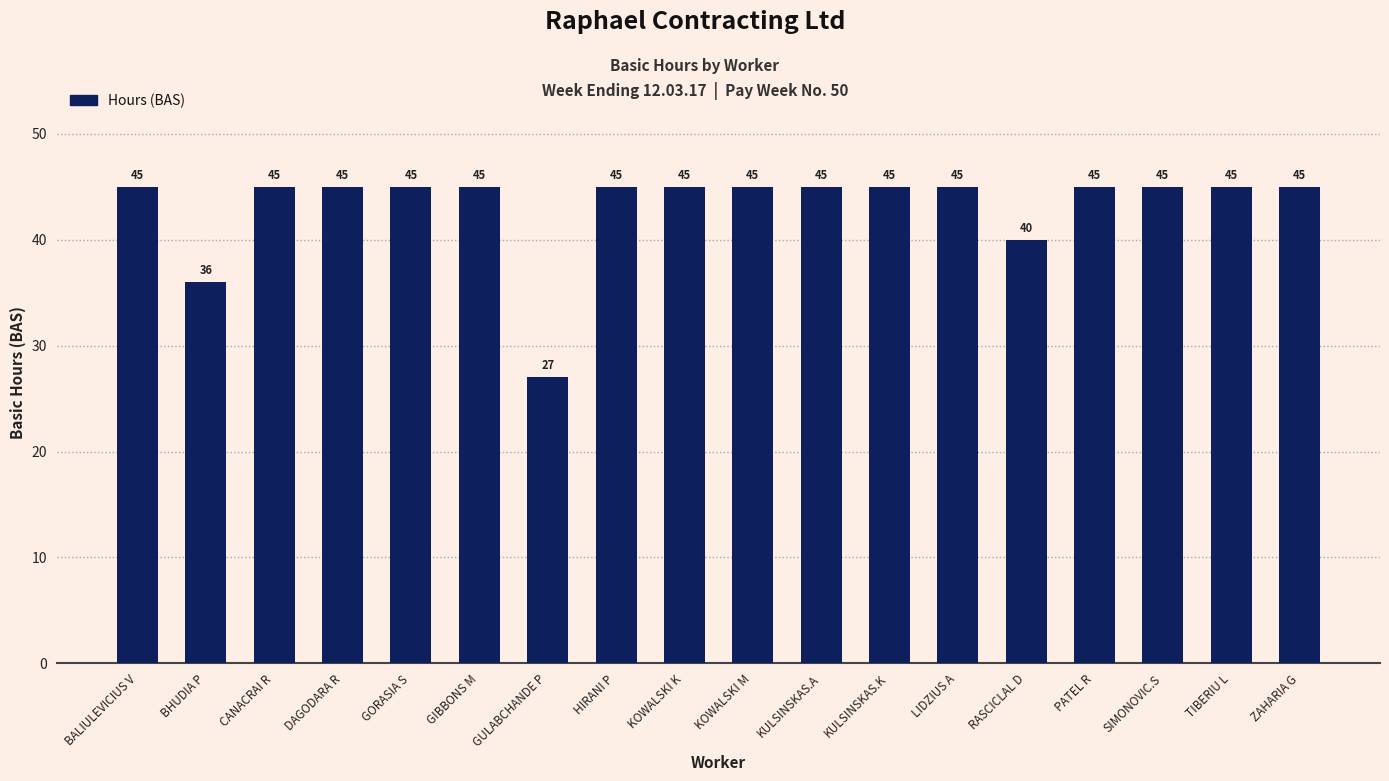

How many data points does each series have?

18